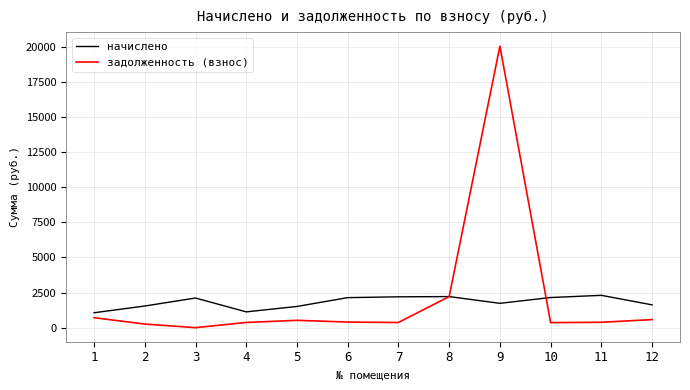

How many lines are shown in the chart?

2